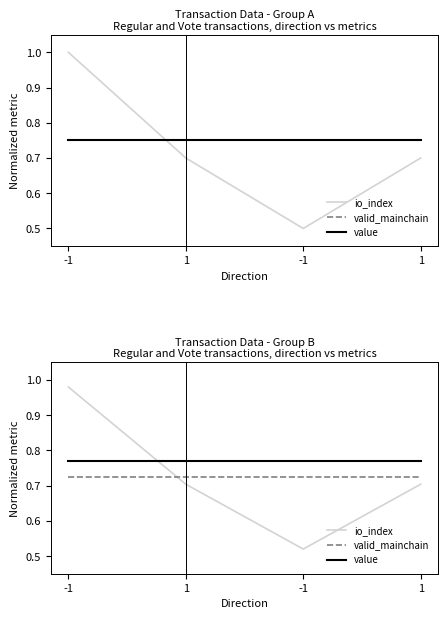

True or false: io_index and valid_mainchain intersect in this chart.

True